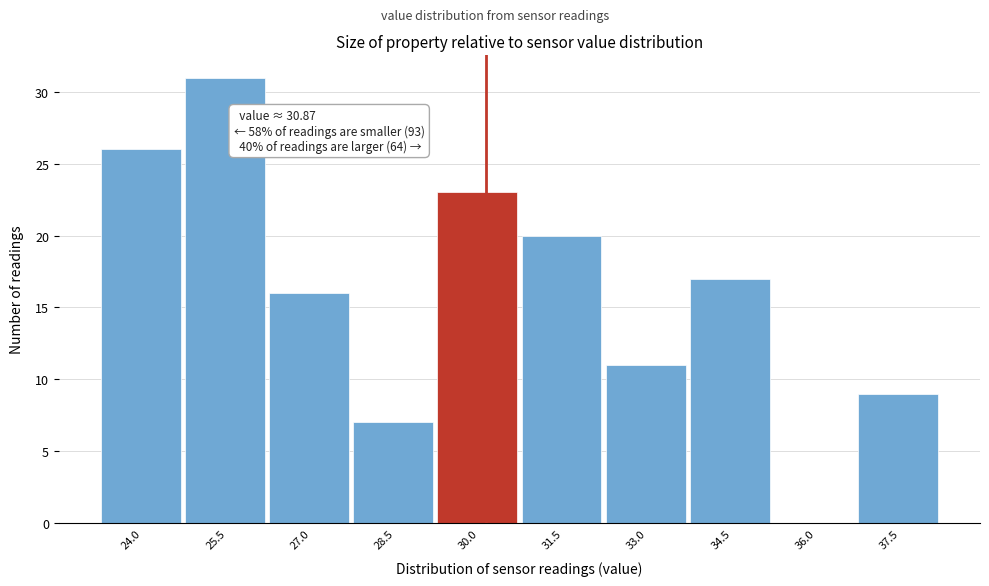

Reading left to right, transcribe all the data shown in this chart.

24.0=26	25.5=31	27.0=16	28.5=7	30.0=23	31.5=20	33.0=11	34.5=17	36.0=0	37.5=9